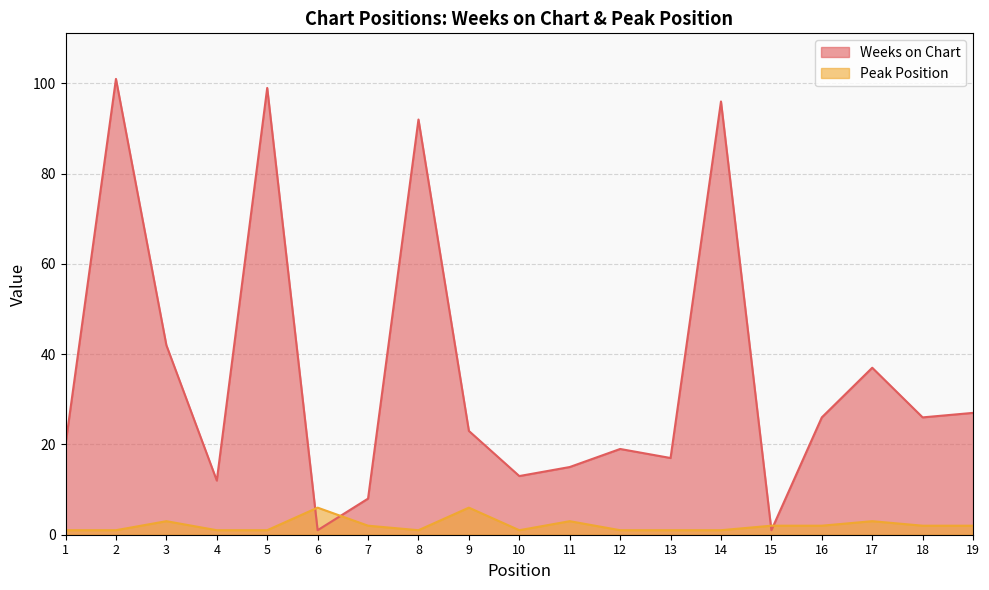

How many Peak Position values are between 1 and 3?

17